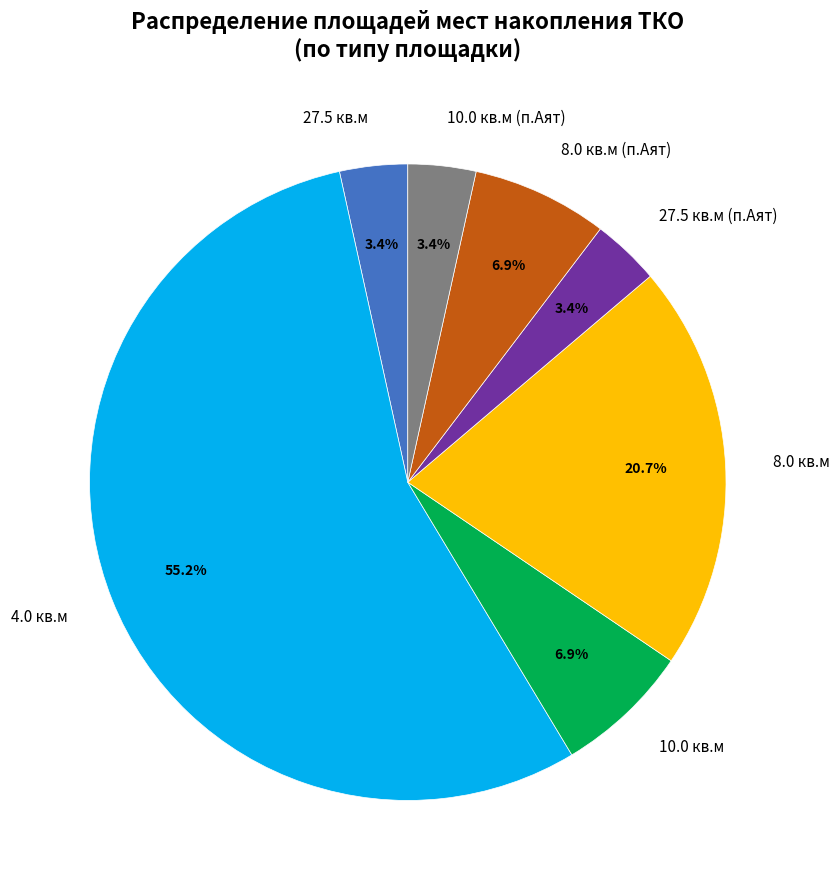

To the nearest percent, what is the average slice percentage?

14%